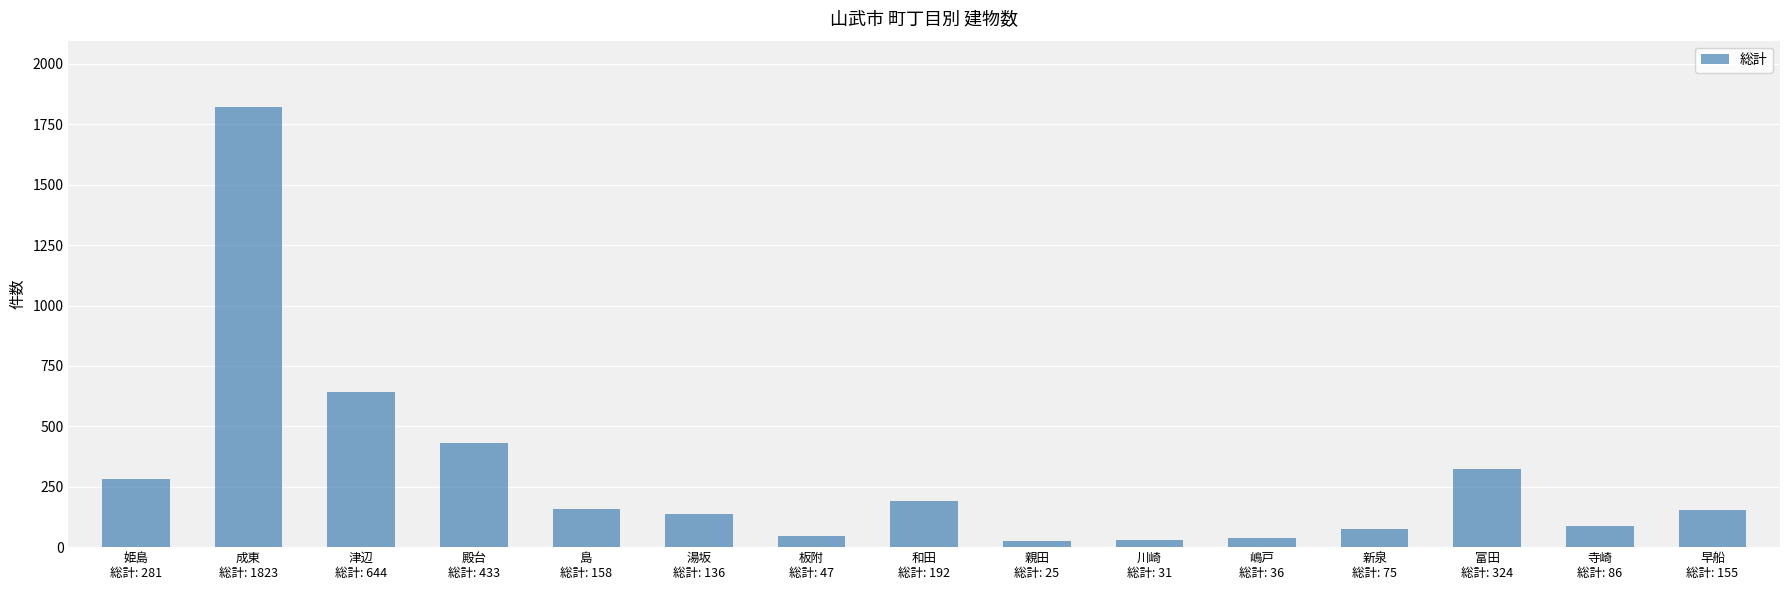

What is the greatest value displayed?

1823